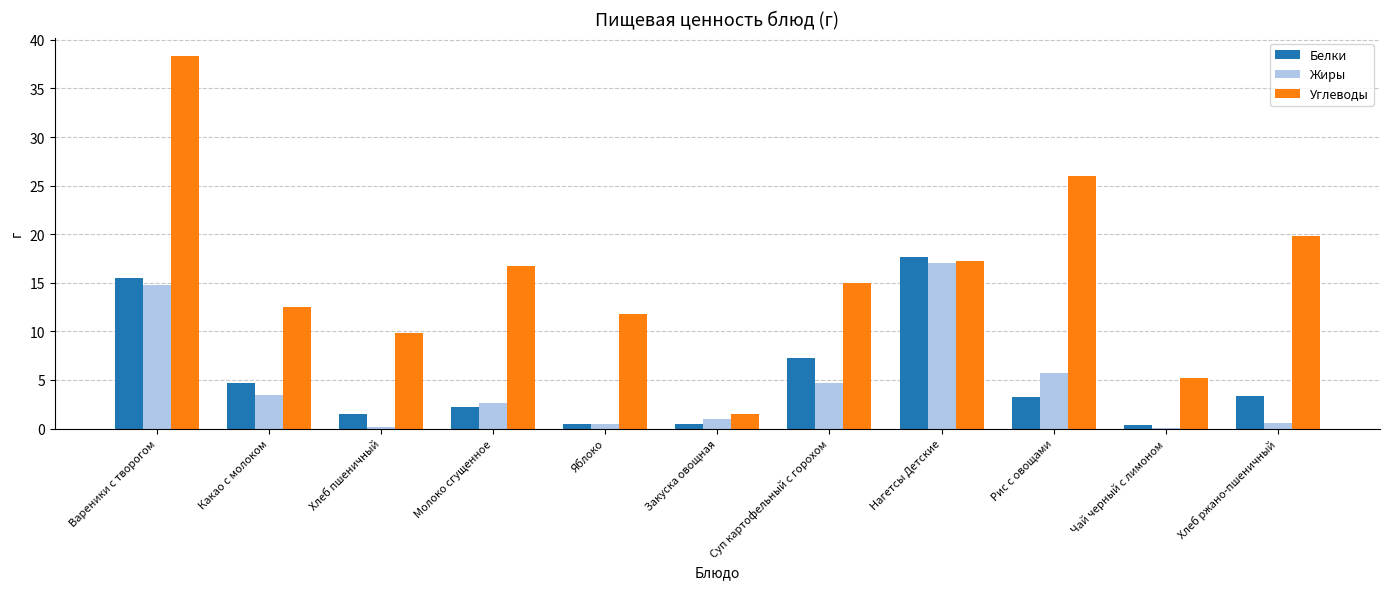

At which category is the sum across all series the highest?

Вареники с творогом